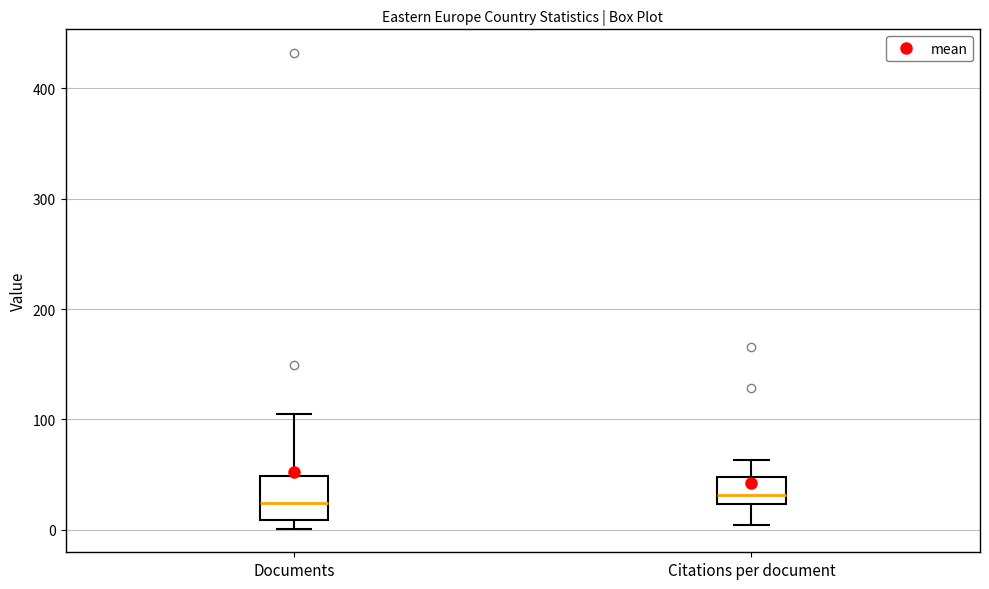

Comparing the boxes themselves (not the whiskers), which one is the tallest?

Documents